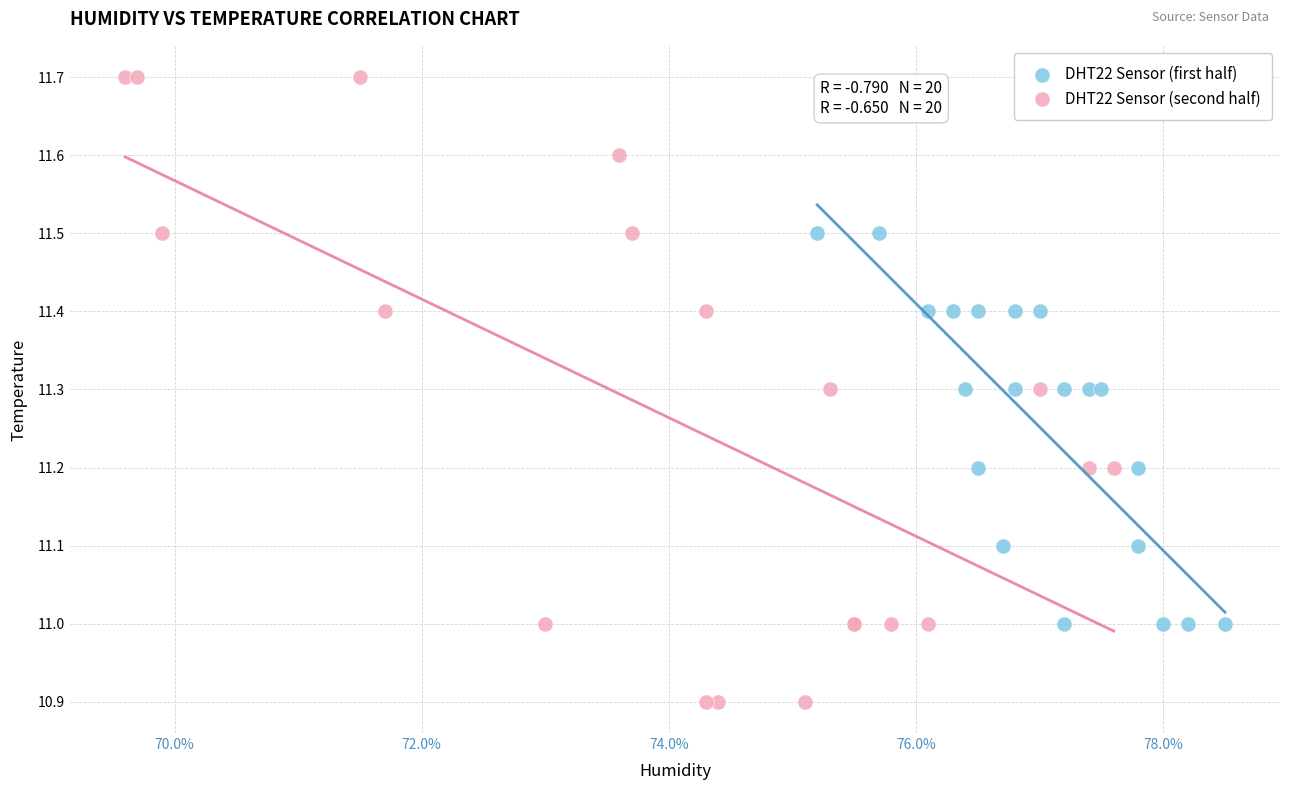

Which series has the largest Y range (max minus min)?

DHT22 Sensor (second half)